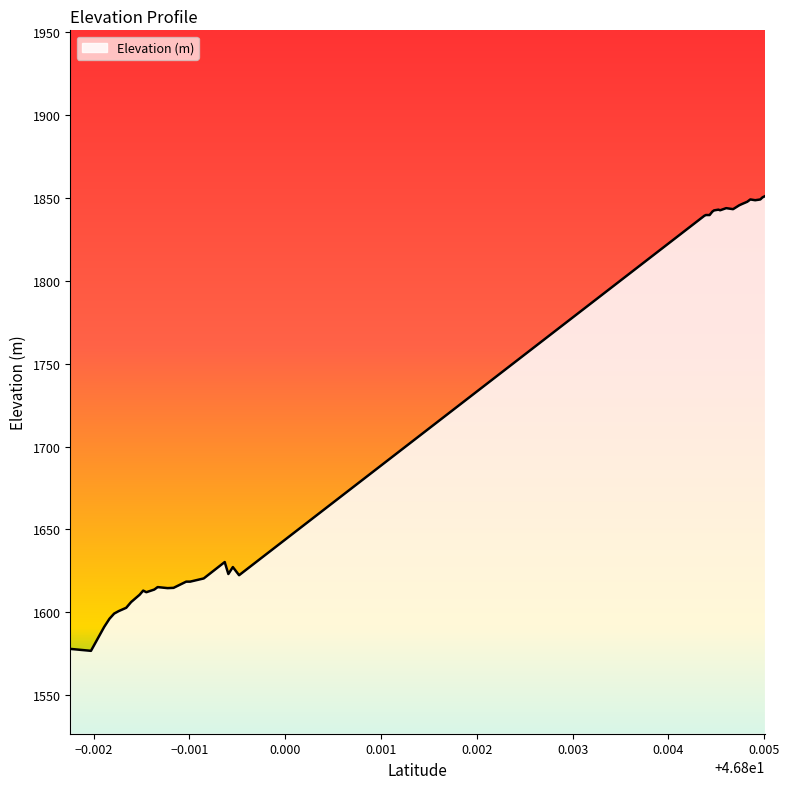

What is the difference between the maximum and minimum values?

274.3